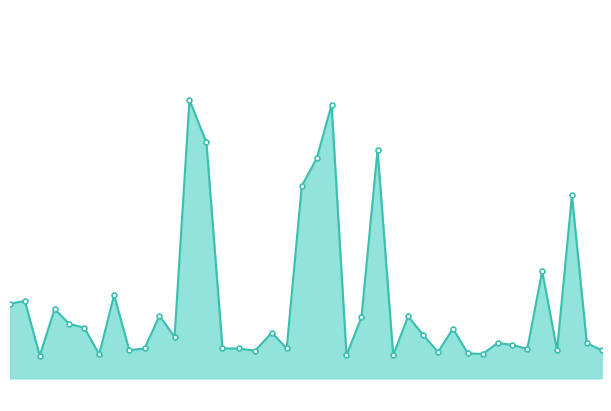

Is this an area chart (filled region under the line)?

Yes